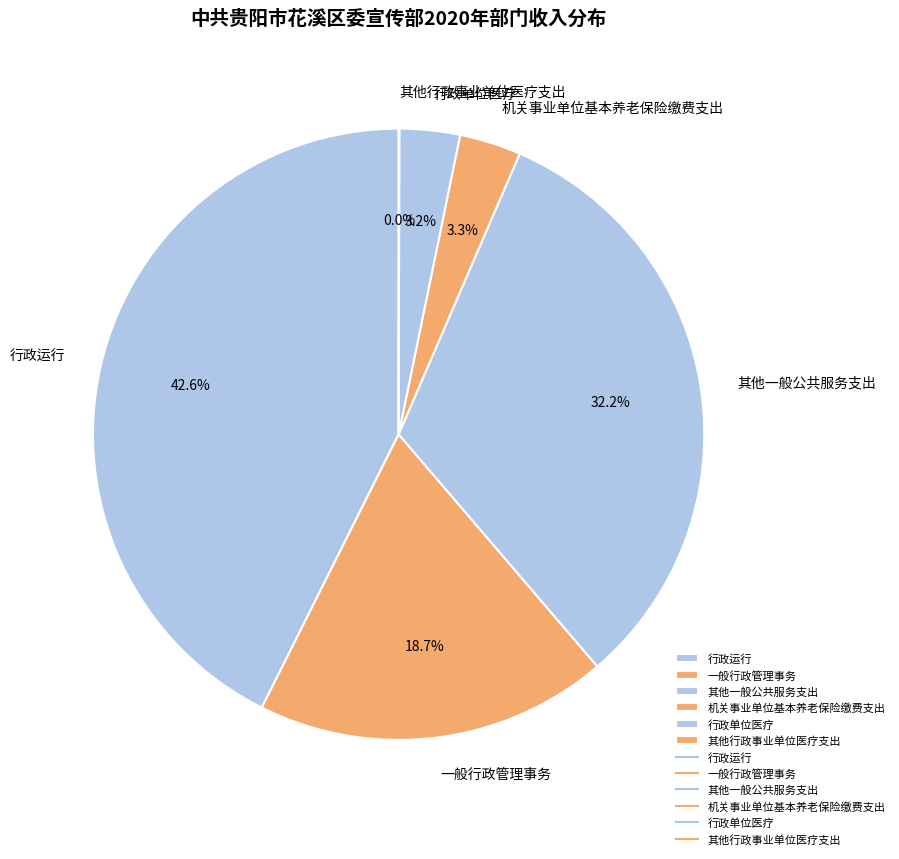

Which slice is the largest?

行政运行